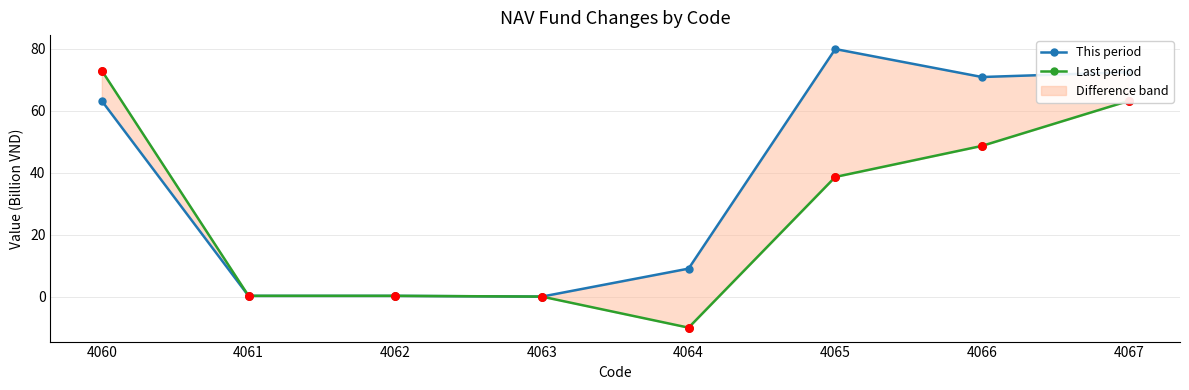

At how many categories does at least one series exceed 64?

4